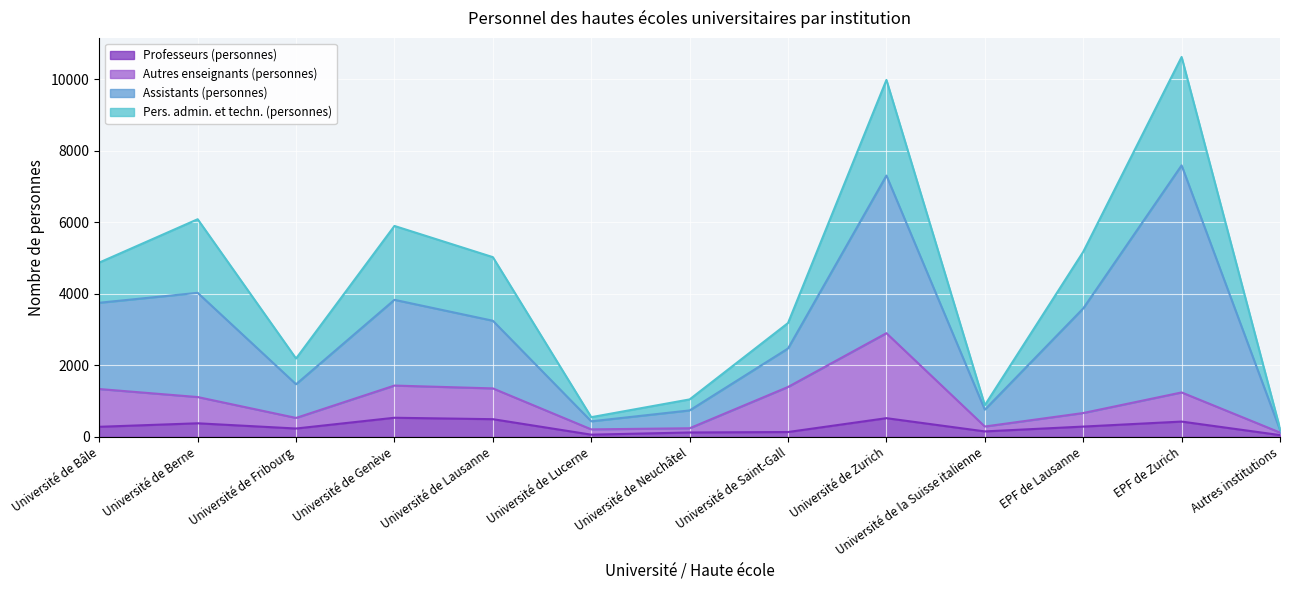

The value of Professeurs (personnes) at Université de Berne is 379. True or false?

True